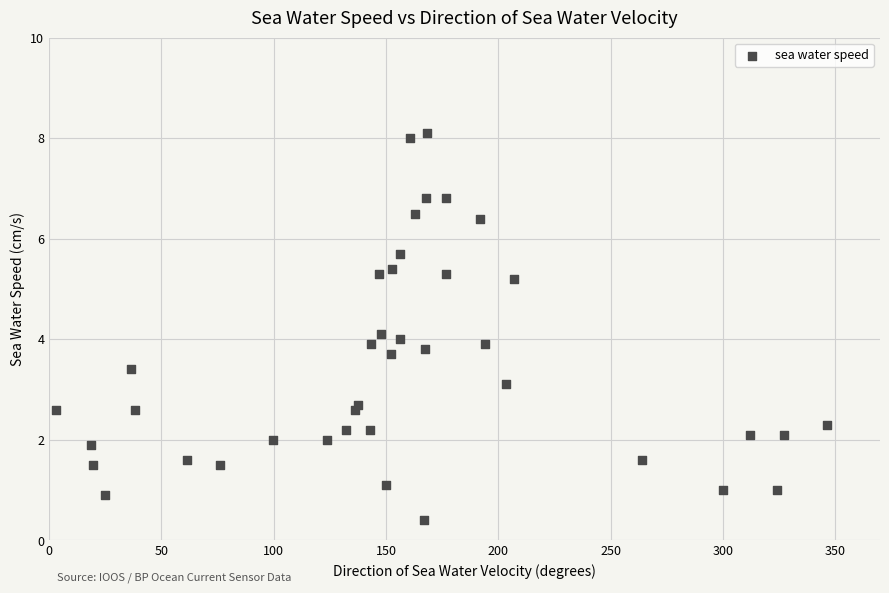

What is the range of Y values (max minus min)?

7.7